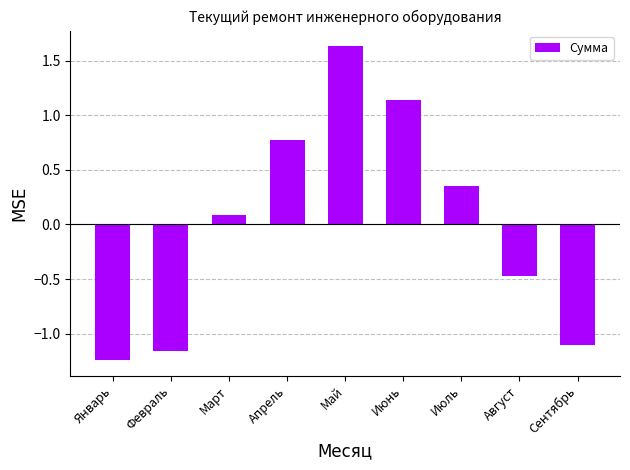

What is the label of the 4th bar from the left?

Апрель